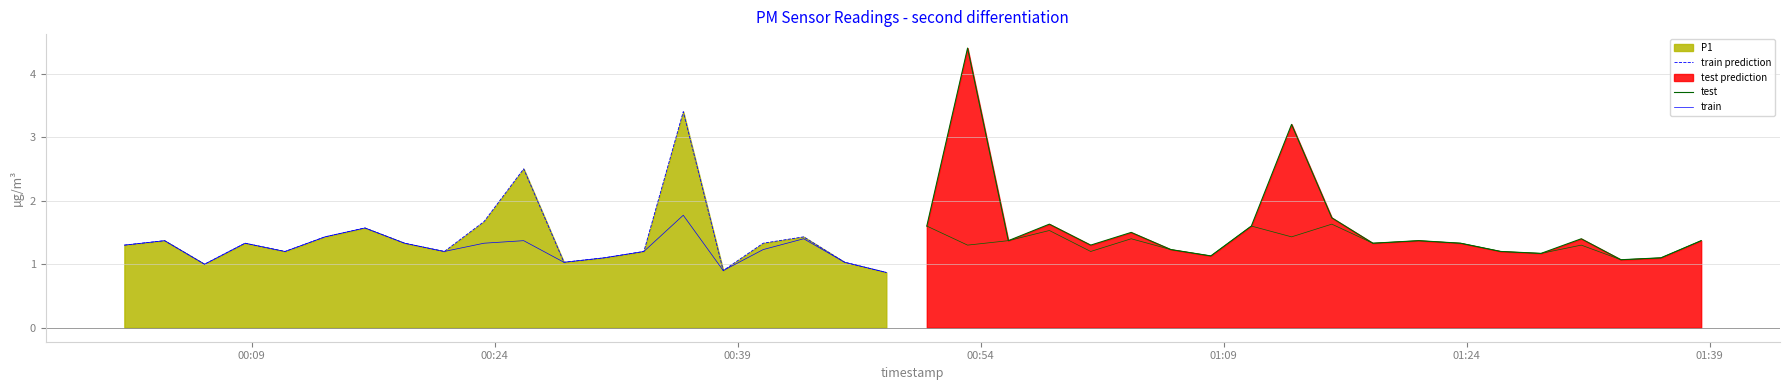

Which series has the largest total across all categories?

test